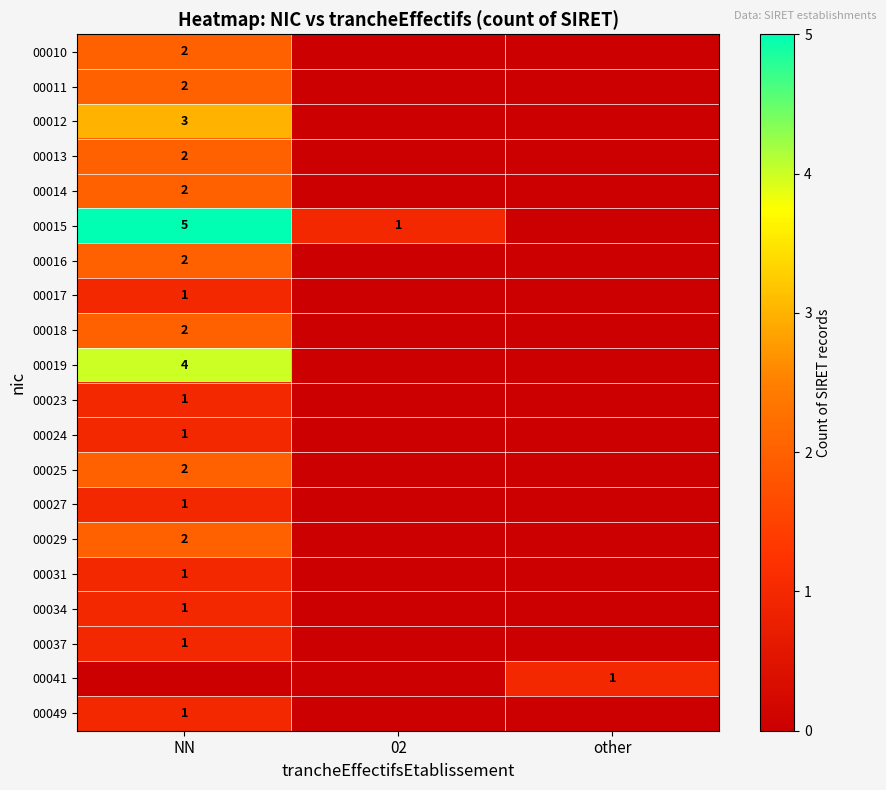

Count the number of categories in the chart.

3